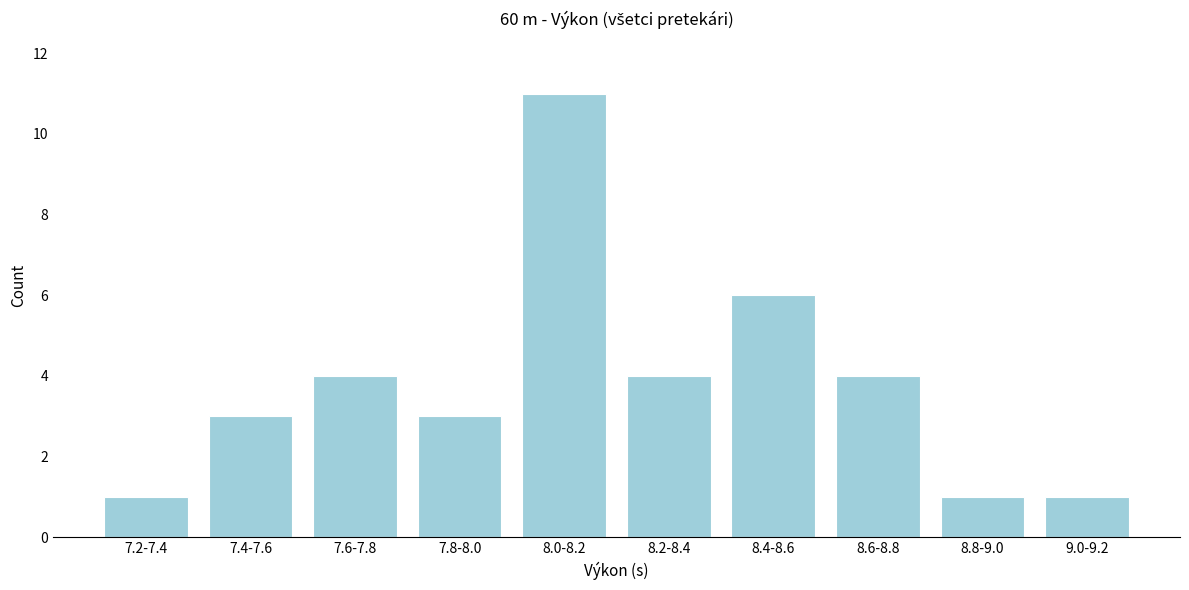

Reading left to right, what are all the values shown in this chart?

1	3	4	3	11	4	6	4	1	1